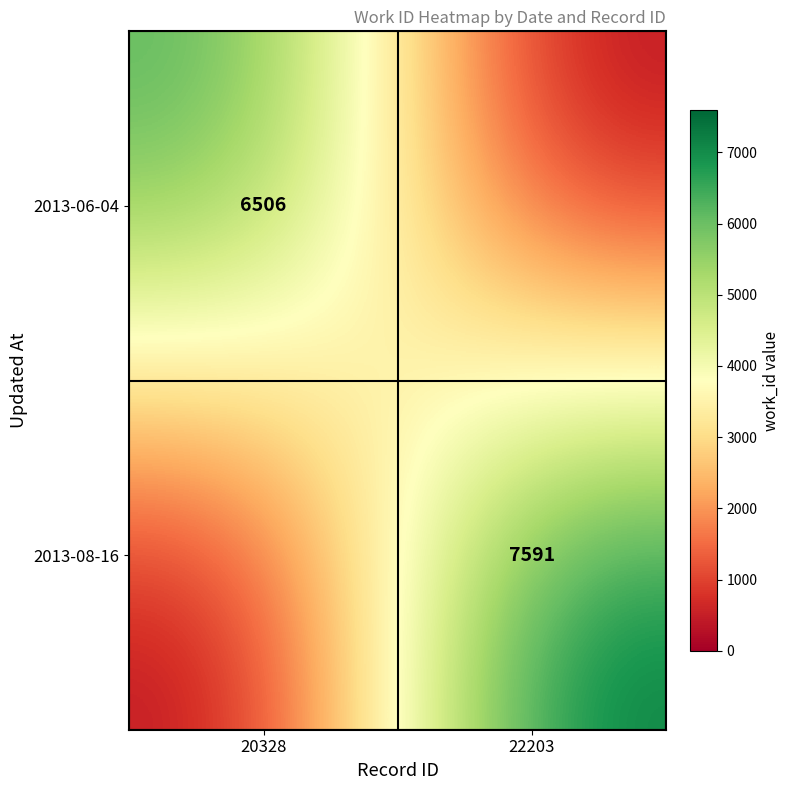

What is the total value across all series at 22203?

7591